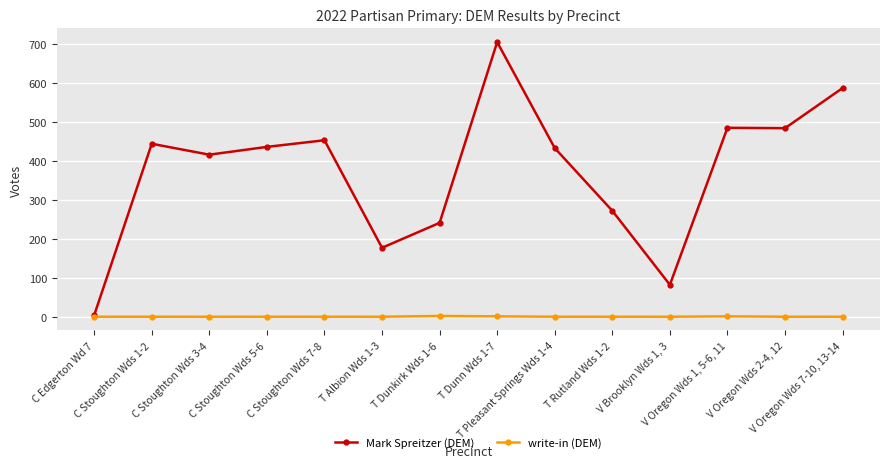

What is the sum of the write-in (DEM) values at V Oregon Wds 1, 5-6, 11 and T Dunkirk Wds 1-6?

3